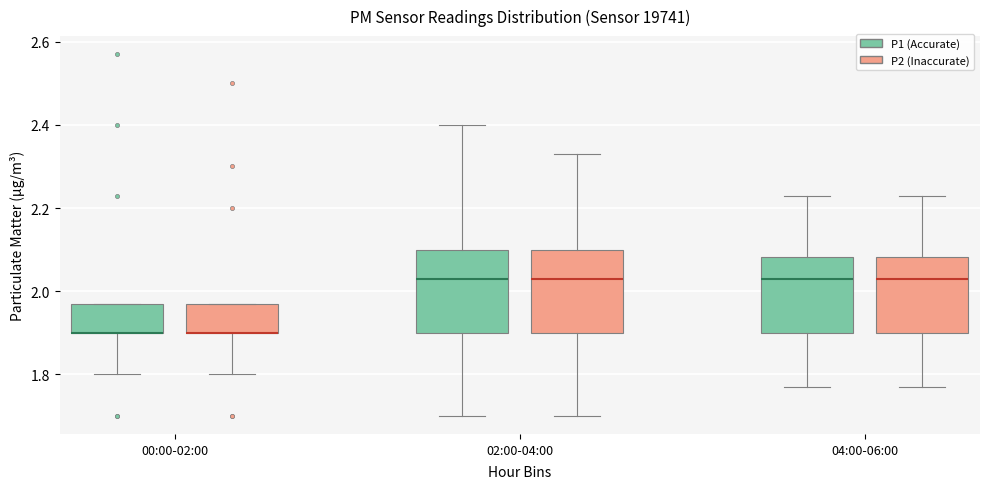

Reading left to right, read every box against the y-axis: the position of its median line, the range the box covers, and the ends of its whiskers. The values are not printed on the chart, so give them approximately, as read against the axis.

00:00-02:00 (P1 (Accurate)): median 1.90 (drawn on the box's lower edge), box 1.90 to 1.98, whiskers 1.80 to 1.98
00:00-02:00 (P2 (Inaccurate)): median 1.90 (drawn on the box's lower edge), box 1.90 to 1.98, whiskers 1.80 to 1.98
02:00-04:00 (P1 (Accurate)): median 2.04, box 1.90 to 2.10, whiskers 1.70 to 2.40
02:00-04:00 (P2 (Inaccurate)): median 2.04, box 1.90 to 2.10, whiskers 1.70 to 2.34
04:00-06:00 (P1 (Accurate)): median 2.04, box 1.90 to 2.08, whiskers 1.78 to 2.24
04:00-06:00 (P2 (Inaccurate)): median 2.04, box 1.90 to 2.08, whiskers 1.78 to 2.24